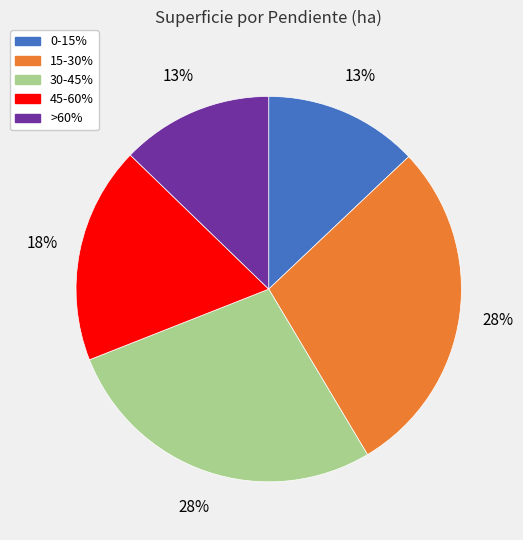

To the nearest percent, what percentage of the pie is 15-30%?

28%